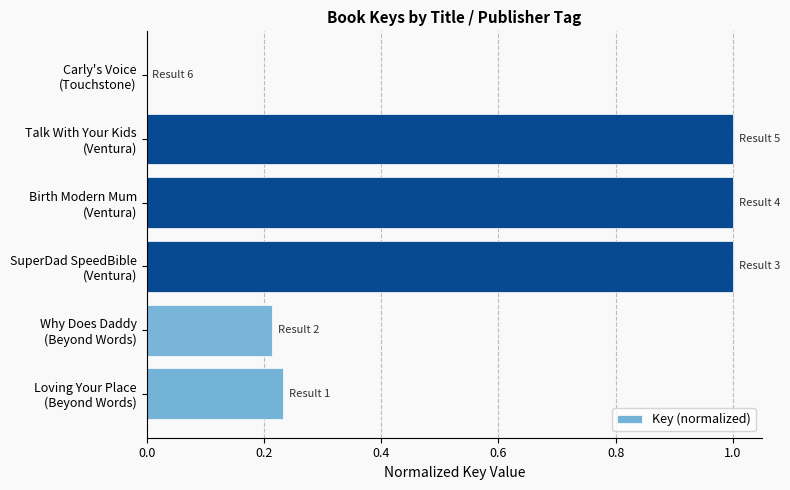

What is the sum of all values?

3.4